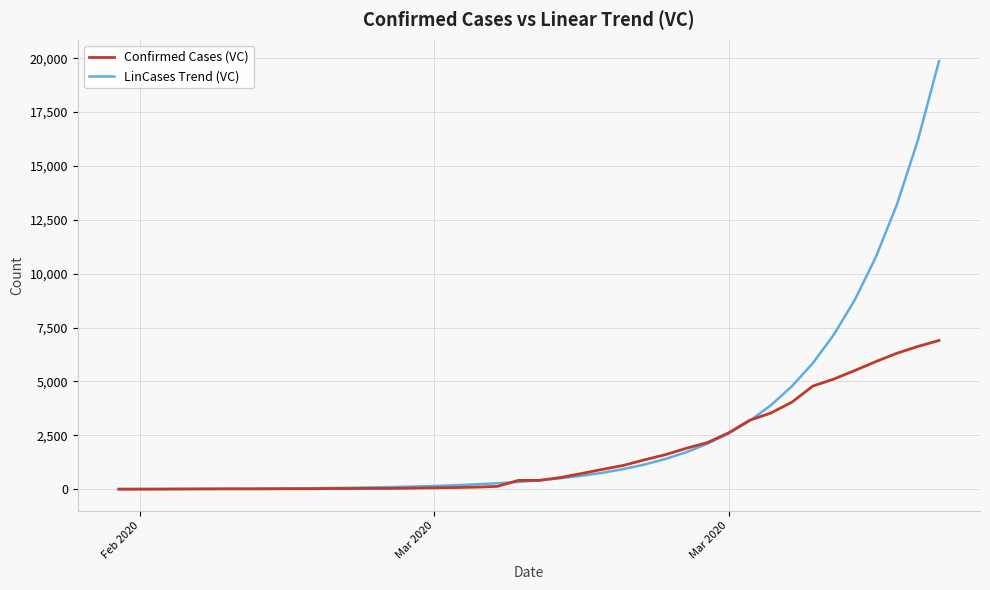

Which series has the widest spread of values?

LinCases Trend (VC)